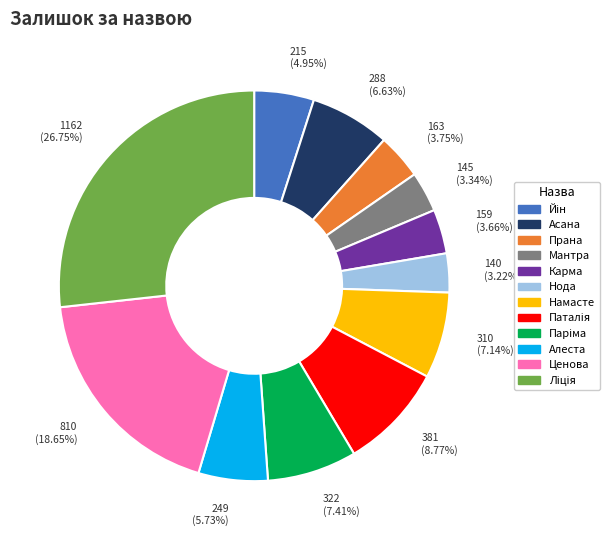

Which has a higher value, Ценова or Мантра?

Ценова